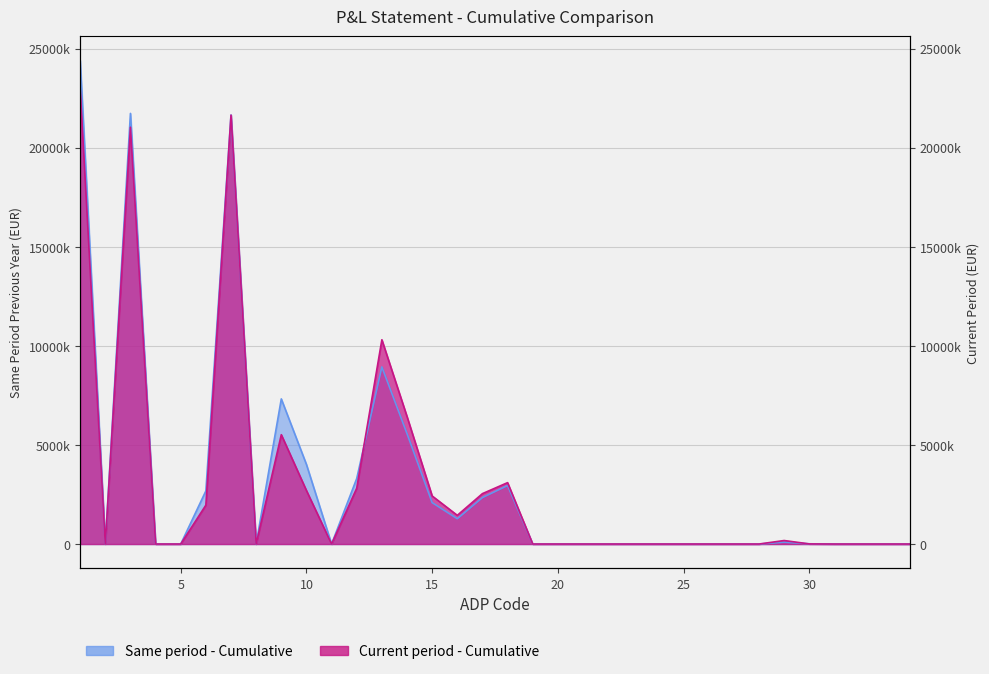

At 10, list the series in order from smallest to largest.

Current period - Cumulative, Same period - Cumulative